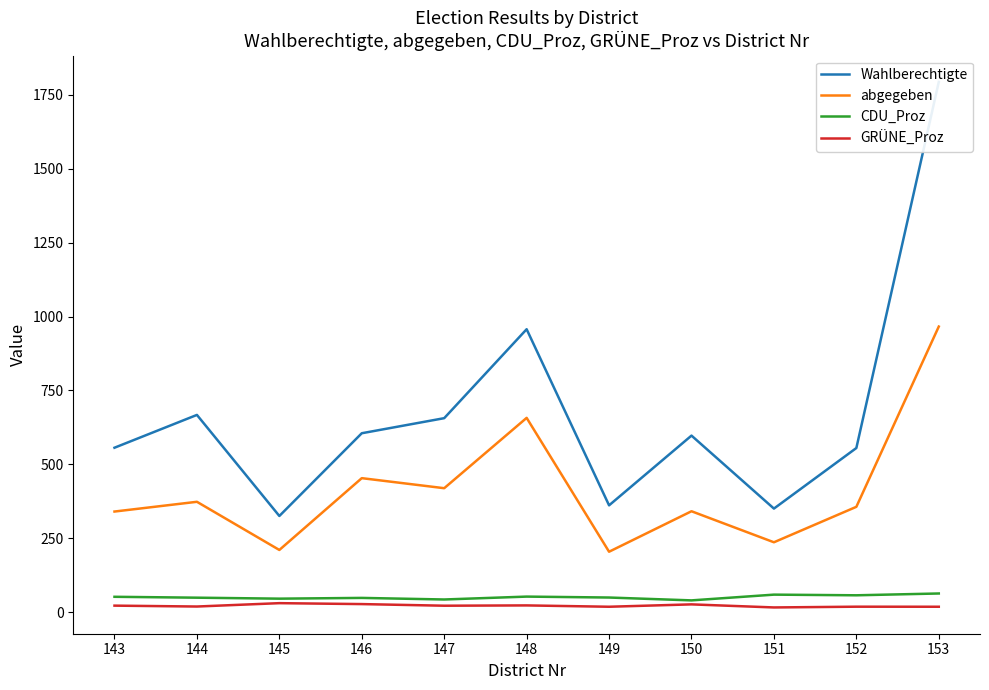

At which label is abgegeben closest to 585?

148